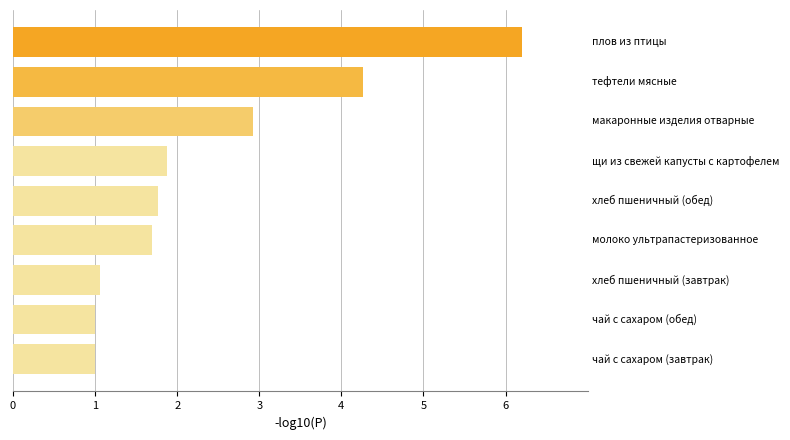

Is it true that the value at хлеб пшеничный (завтрак) is 1.1?

True